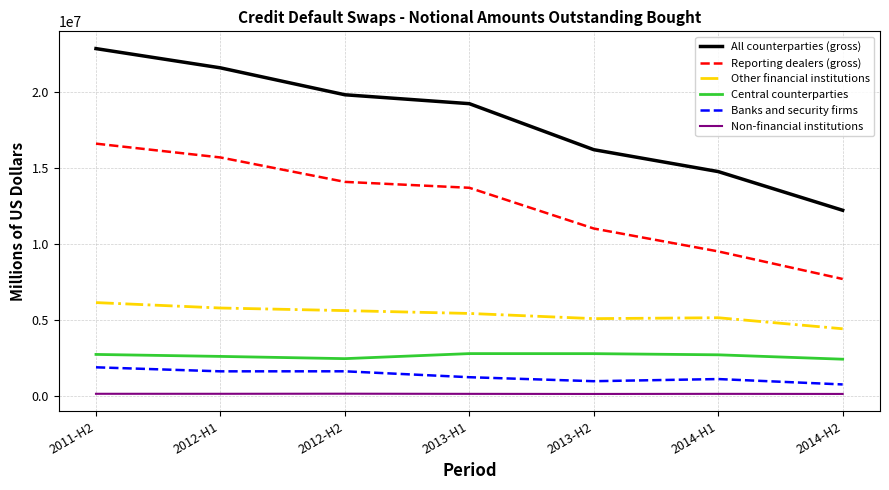

What is the difference between the highest and lowest values at 2012-H2?

19711884